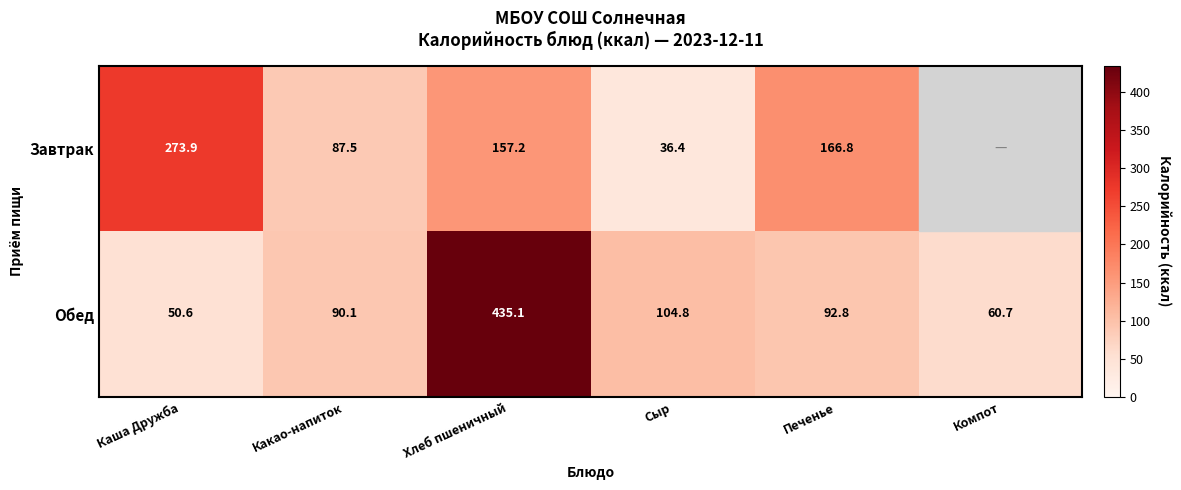

Which label corresponds to the largest value in the chart?

Хлеб пшеничный